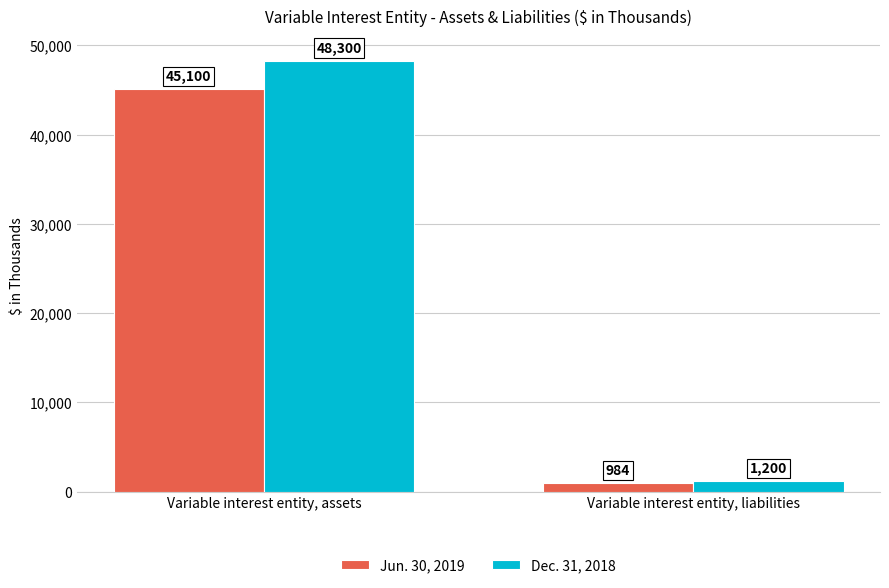

How many bars are there in each group?

2